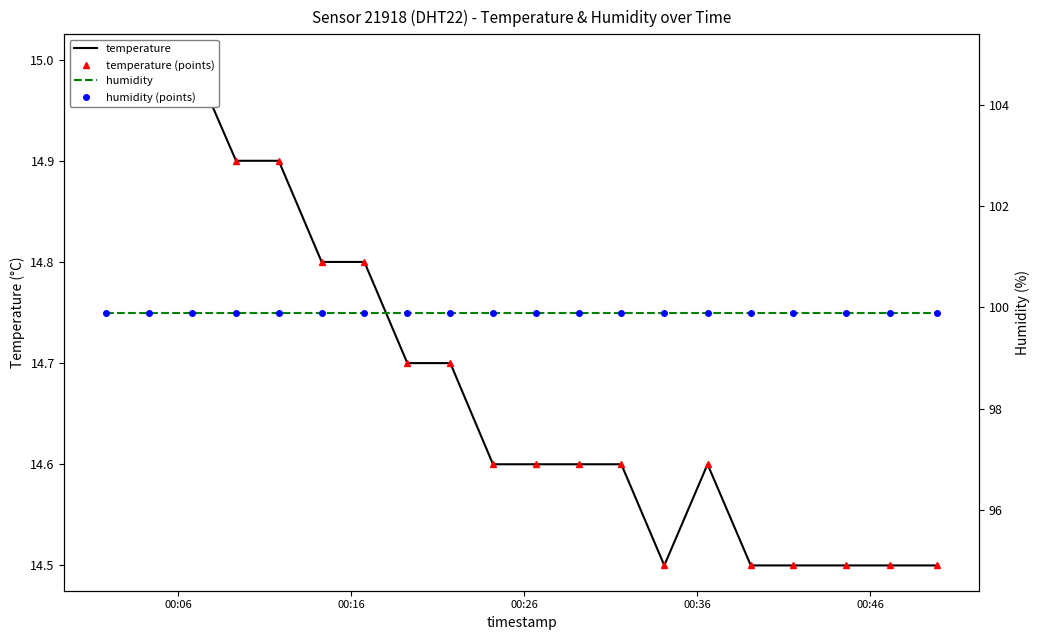

At how many categories does at least one series exceed 88?

20